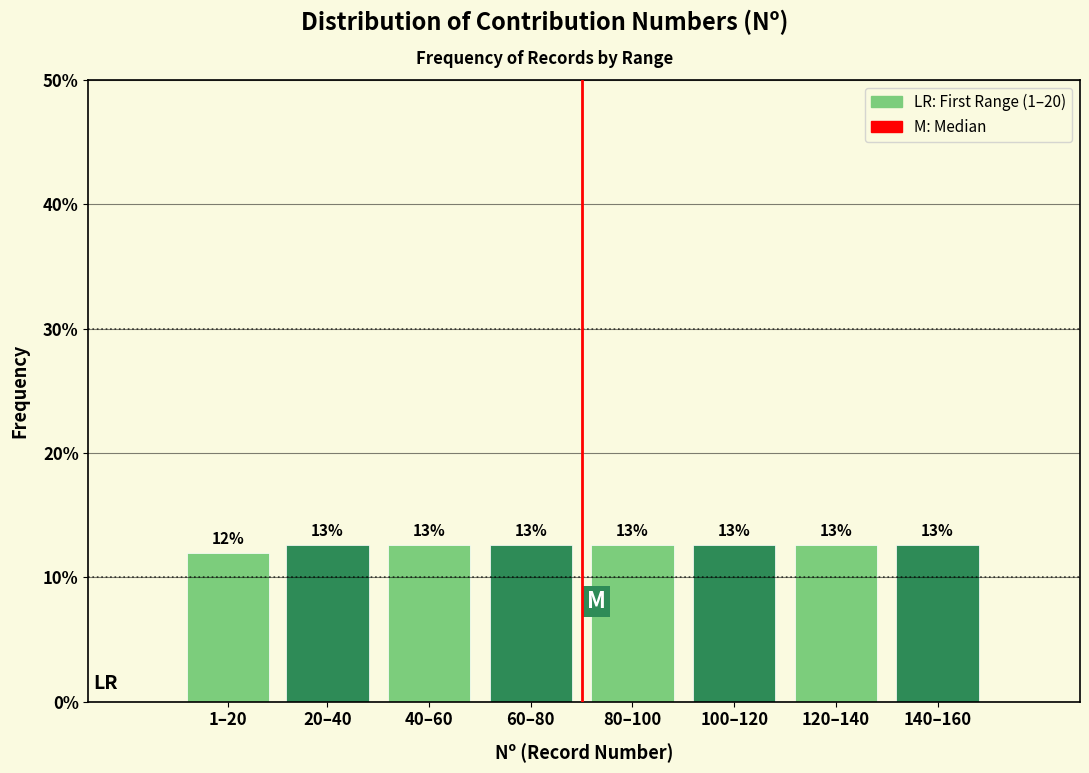

How many bars are there in total?

8